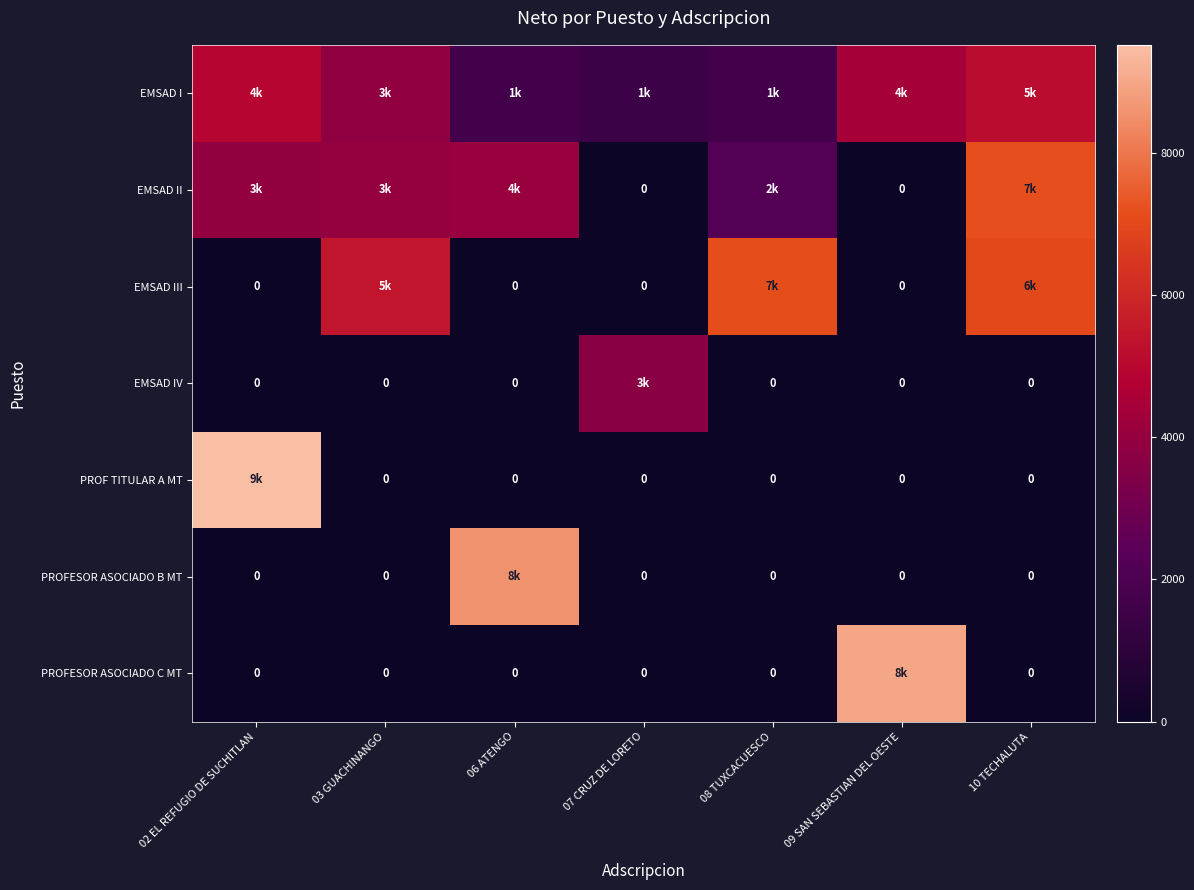

Which series has the largest range (max minus min)?

PROF TITULAR A MT